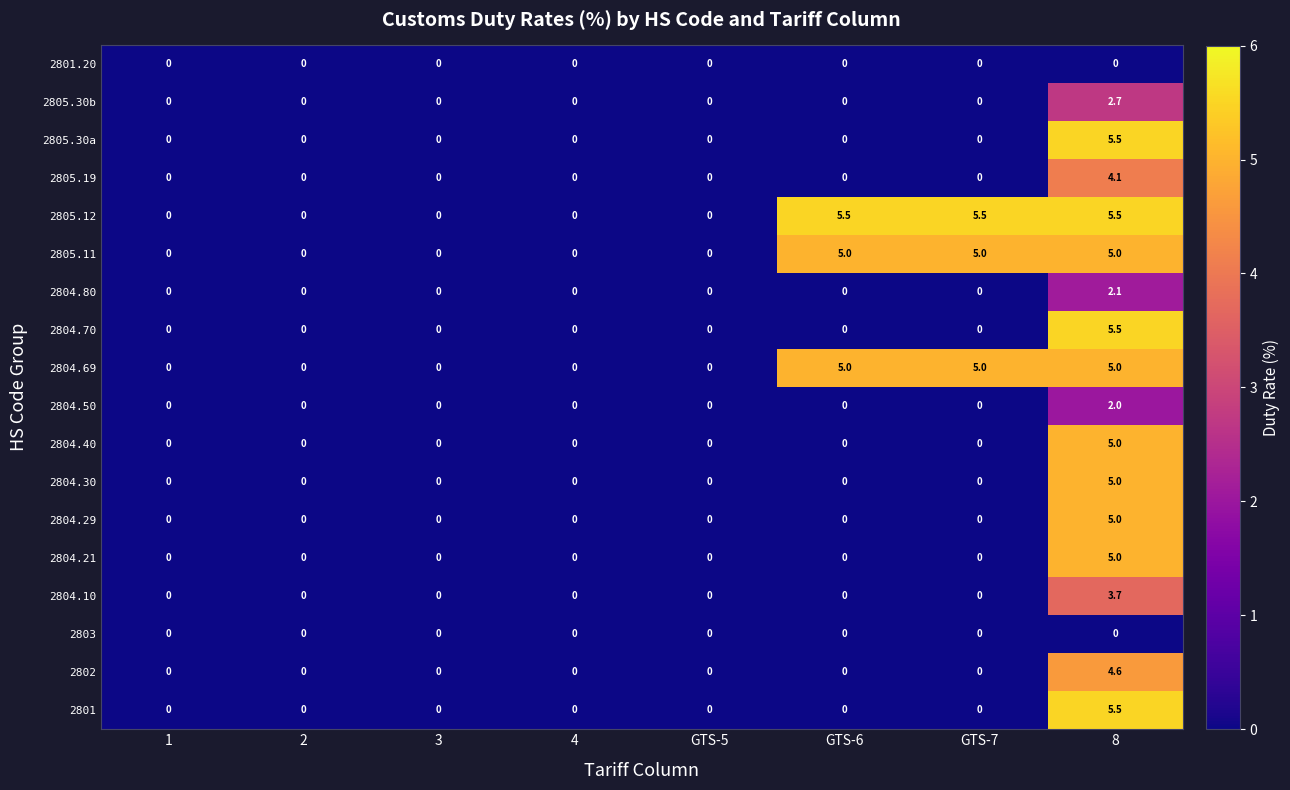

How many series are shown in this chart?

18